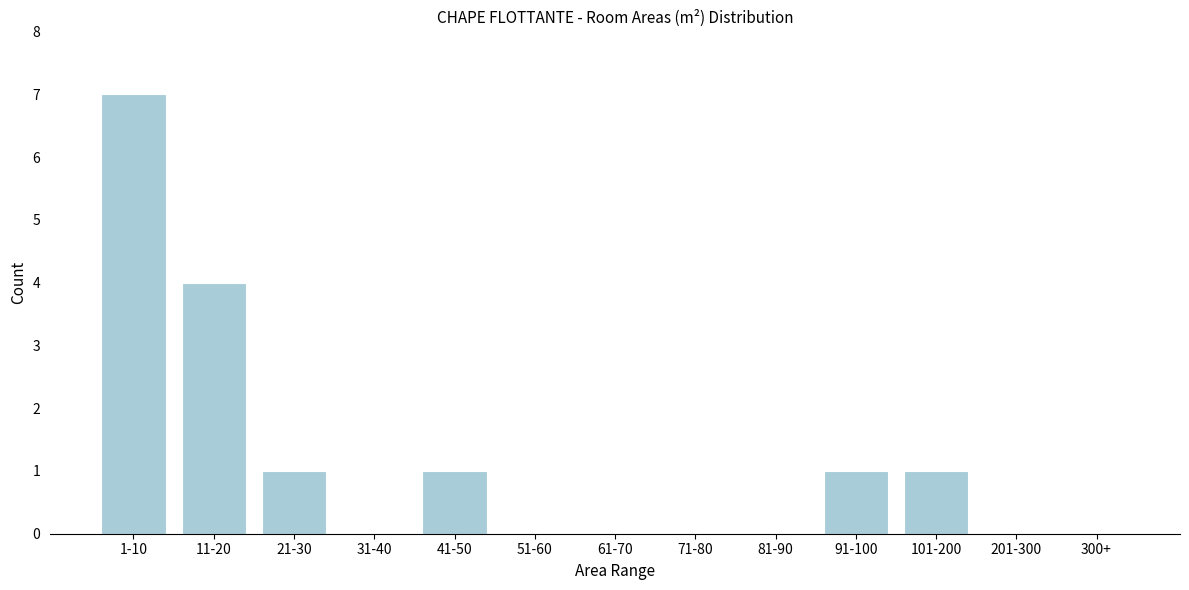

Reading left to right, what are all the values shown in this chart?

1-10=7	11-20=4	21-30=1	31-40=0	41-50=1	51-60=0	61-70=0	71-80=0	81-90=0	91-100=1	101-200=1	201-300=0	300+=0